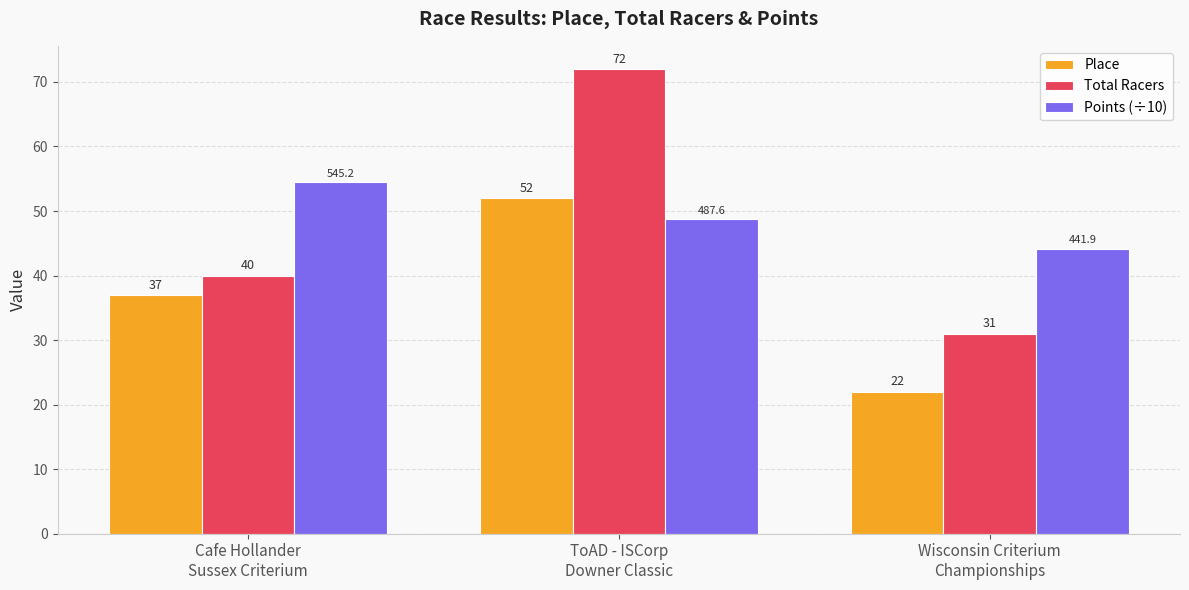

How many distinct data groups are displayed?

3